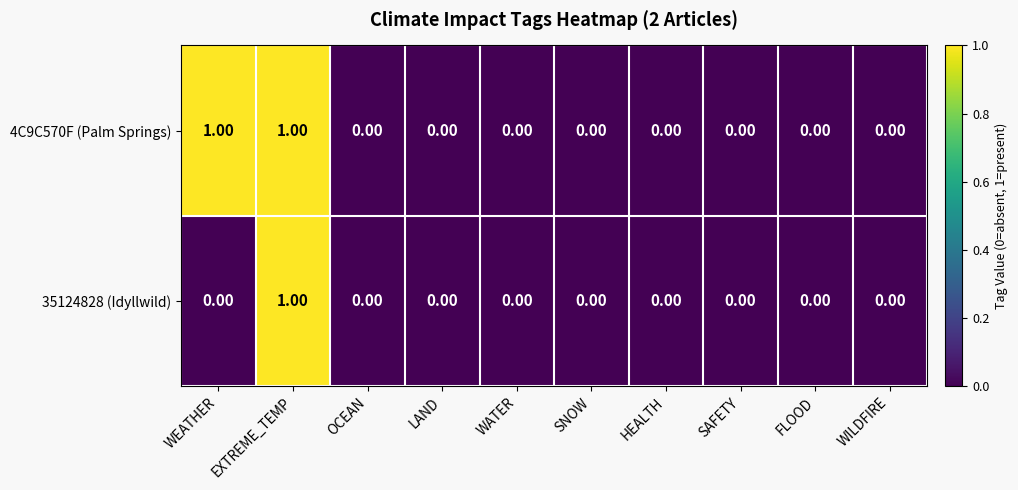

At which category is the sum across all series the highest?

EXTREME_TEMP